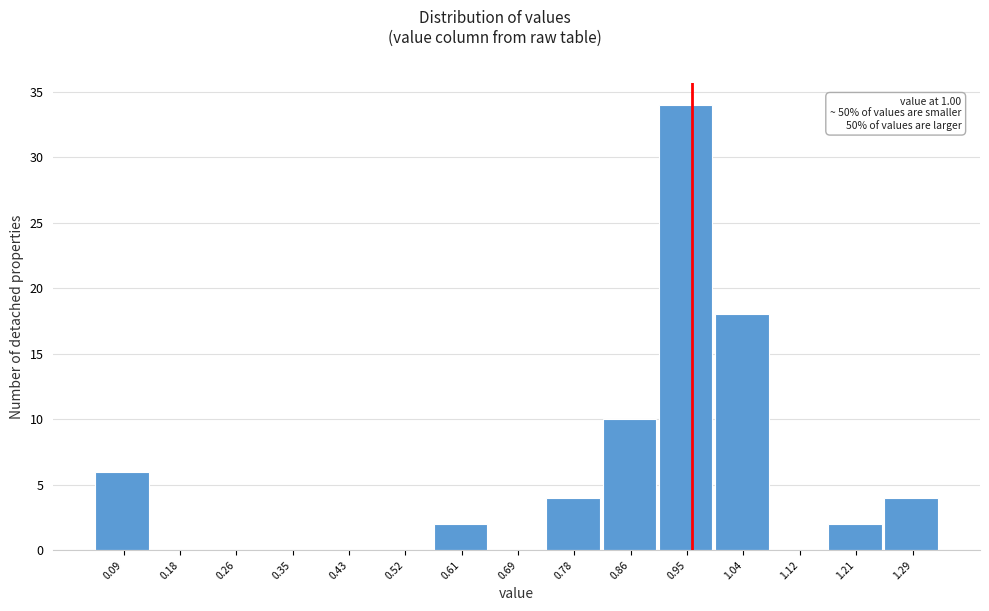

Reading left to right, extract all data points from this chart.

0.09=6	0.18=0	0.26=0	0.35=0	0.43=0	0.52=0	0.61=2	0.69=0	0.78=4	0.86=10	0.95=34	1.04=18	1.12=0	1.21=2	1.29=4